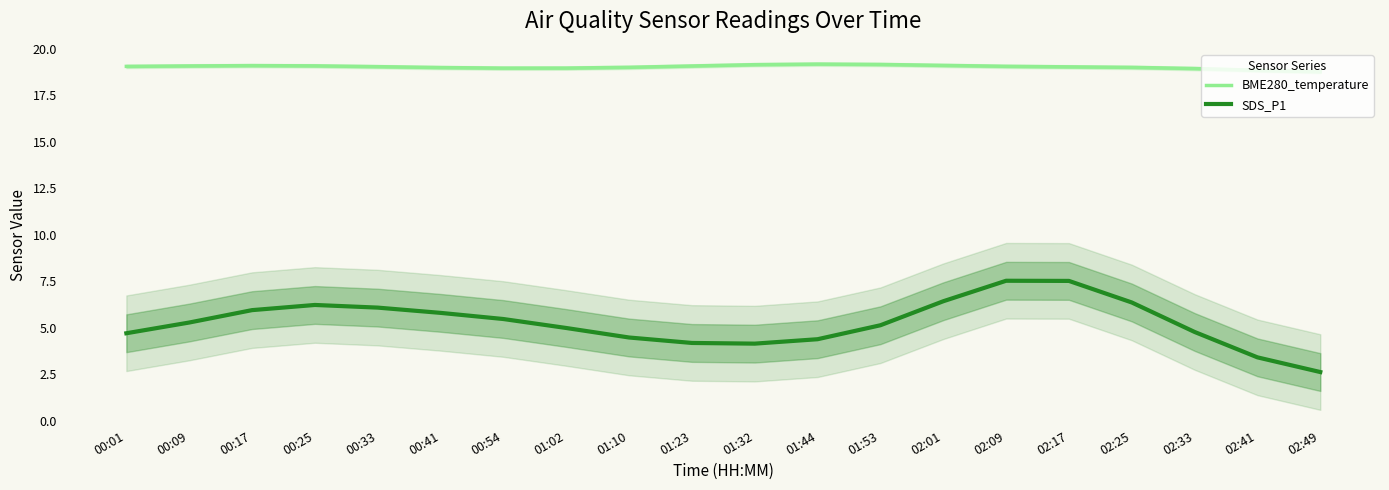

Reading left to right, extract all data points from this chart.

BME280_temperature: 19.1	19.1	19.1	19.1	19.0	19.0	19.0	19.0	19.0	19.1	19.1	19.2	19.2	19.1	19.1	19.0	19.0	18.9	18.8	18.8
SDS_P1: 4.7	5.3	5.9	6.2	6.1	5.8	5.5	5.0	4.5	4.2	4.1	4.4	5.1	6.4	7.5	7.5	6.4	4.8	3.4	2.6